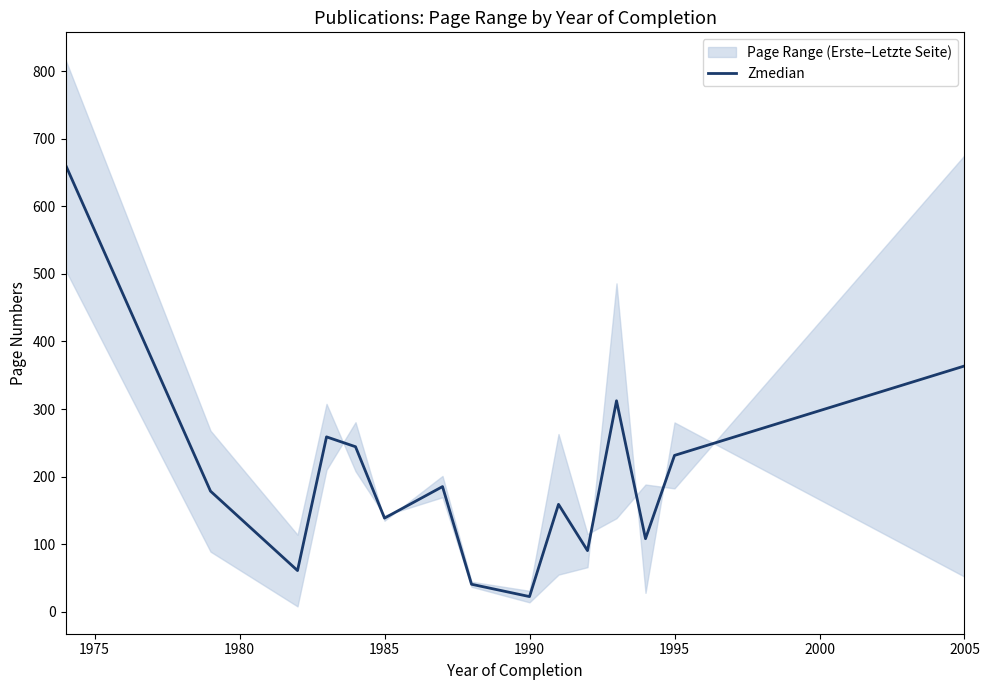

True or false: Zmedian has a value of 22.5 at 1990.

True